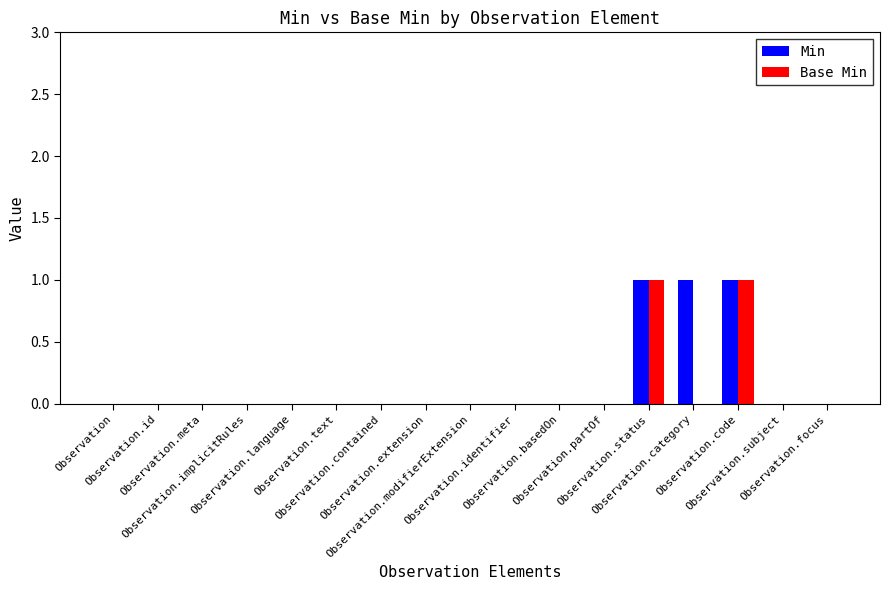

The value of Min at Observation is 1. True or false?

False